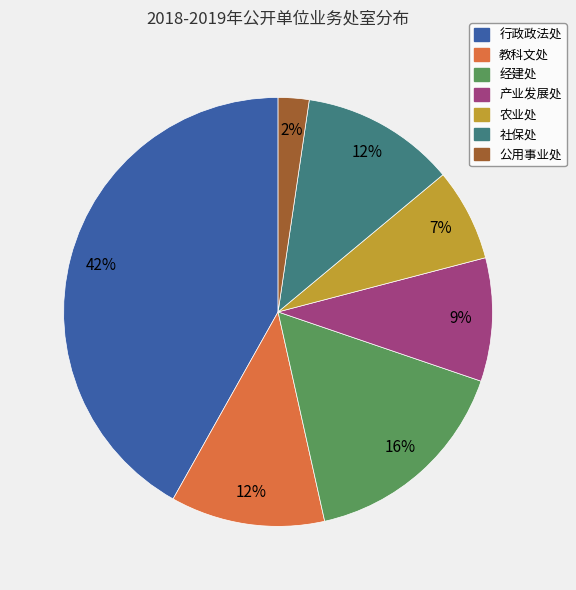

True or false: 公用事业处 accounts for 9% of the total.

False